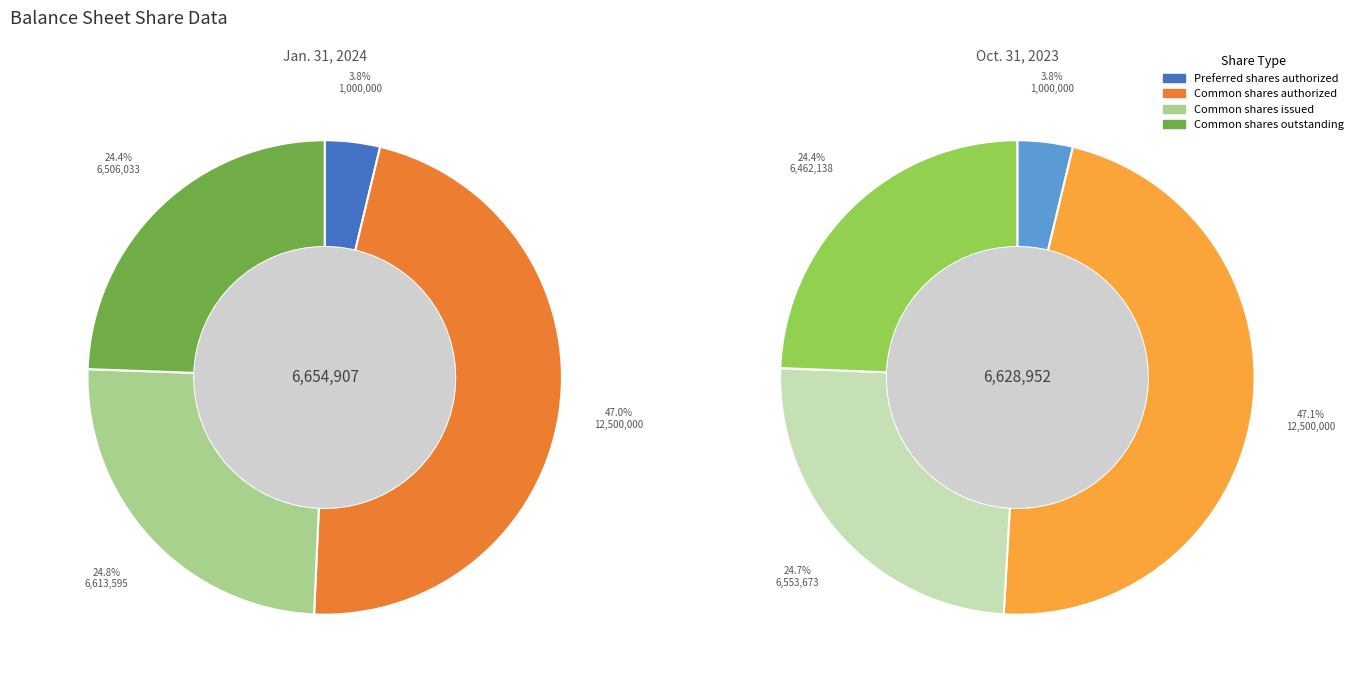

To the nearest percent, what percentage of the pie is Preferred shares authorized?

4%